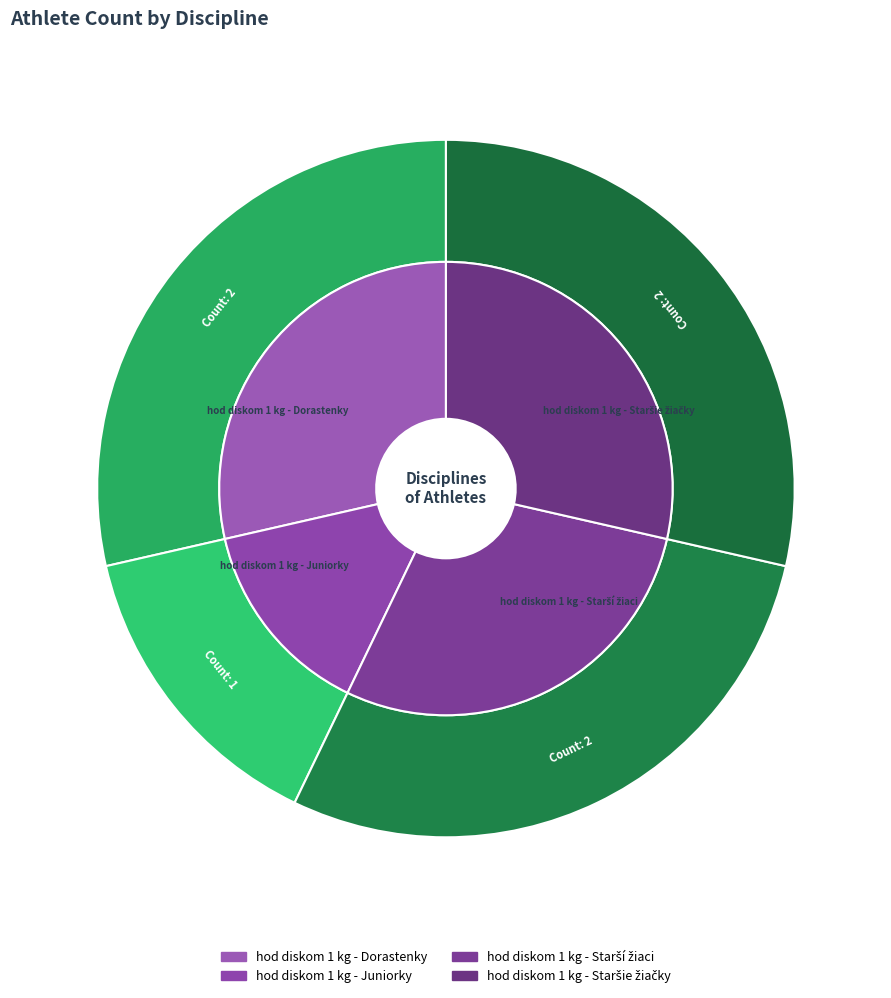

Is the sum of hod diskom 1 kg - Starší žiaci and hod diskom 1 kg - Dorastenky greater than half?

Yes